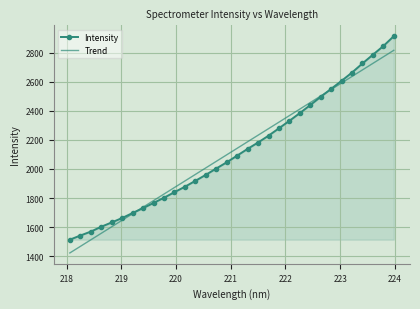

What is the highest value of the Intensity series?

2912.2